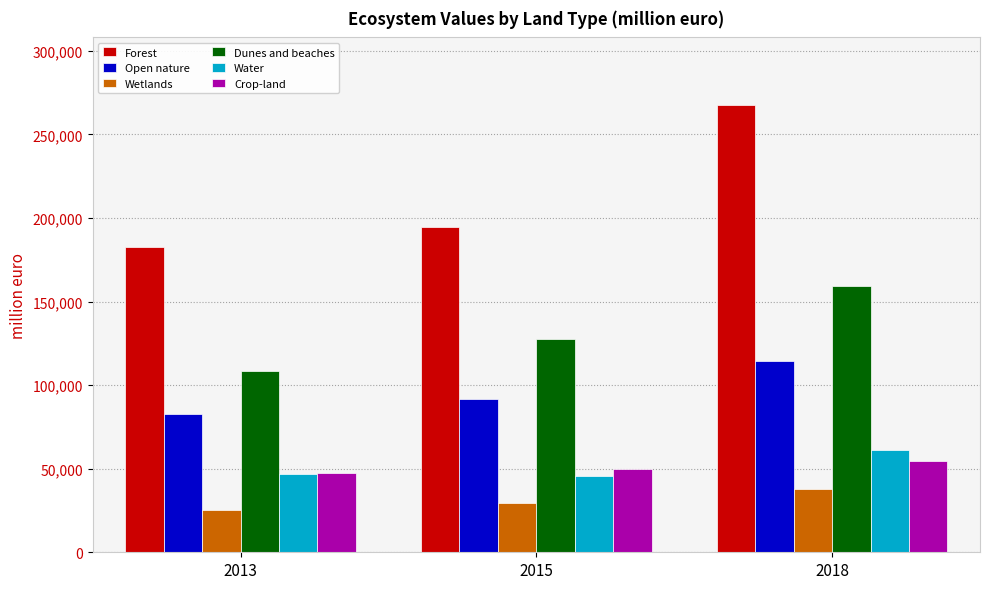

What value does the Dunes and beaches series have at 2013, to the nearest 50?

108250